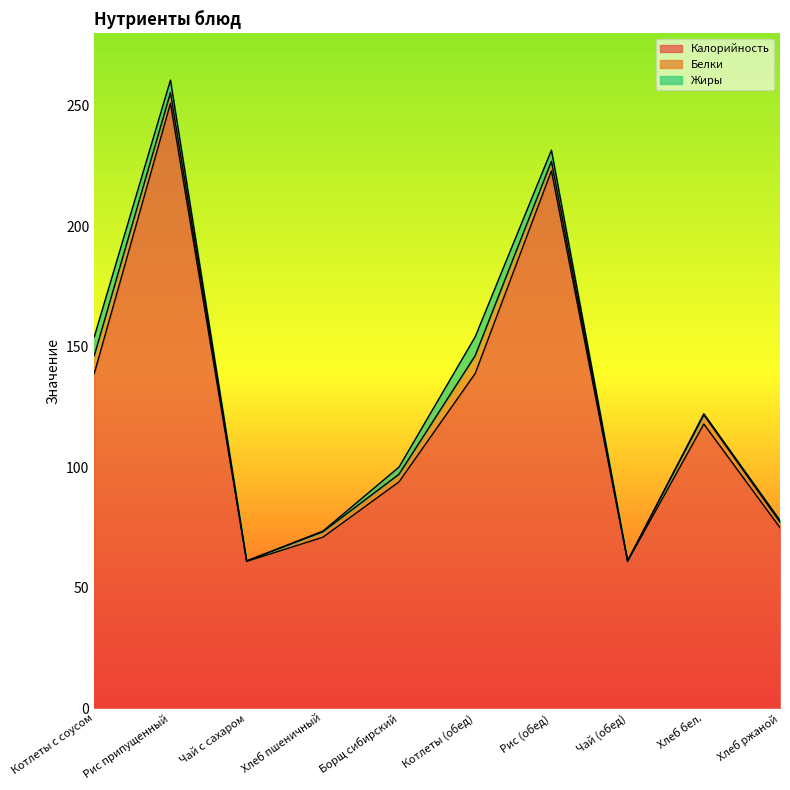

List the labels in order of Калорийность value, smallest first.

Чай с сахаром, Чай (обед), Хлеб пшеничный, Хлеб ржаной, Борщ сибирский, Хлеб бел., Котлеты с соусом, Котлеты (обед), Рис (обед), Рис припущенный